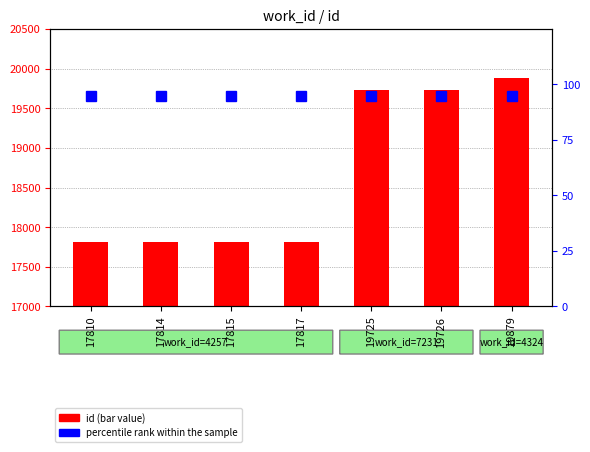

Between 19725 and 19726, which is larger?

19726